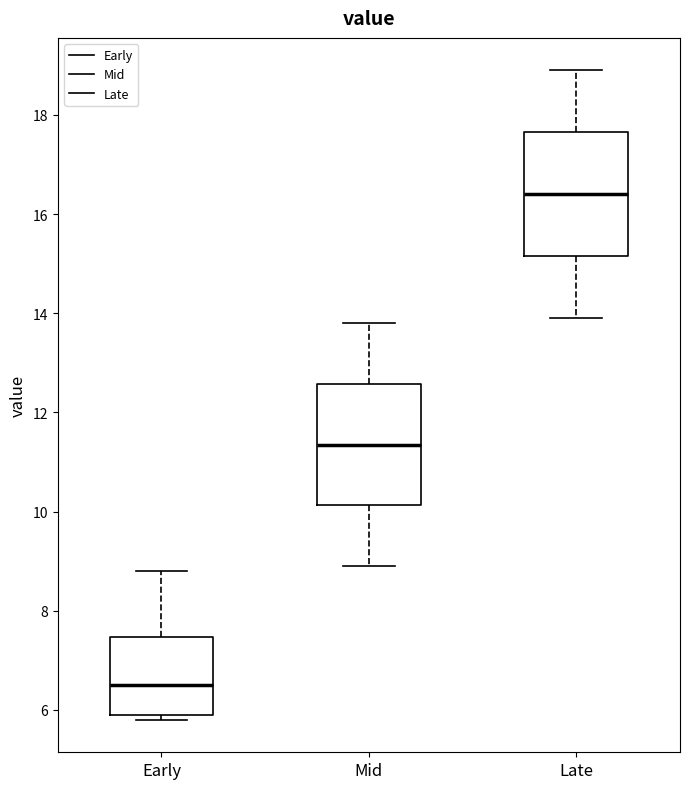

Which box has the highest median line?

Late